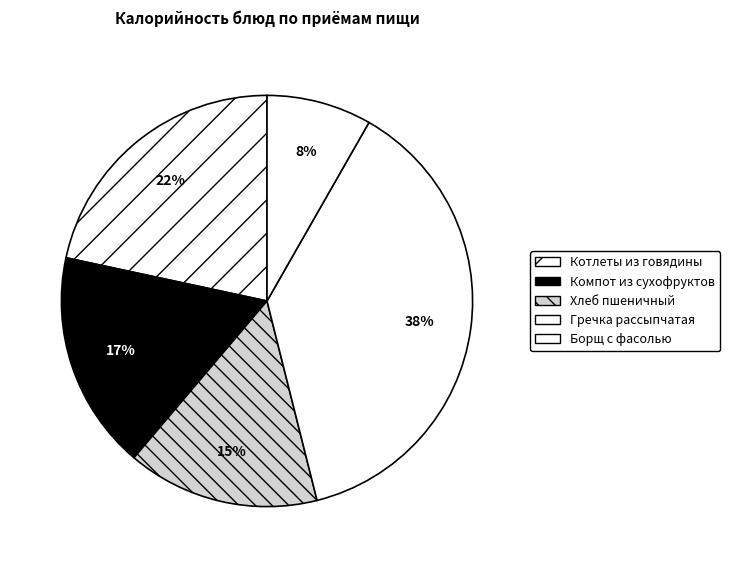

Count the number of slices in the pie.

5